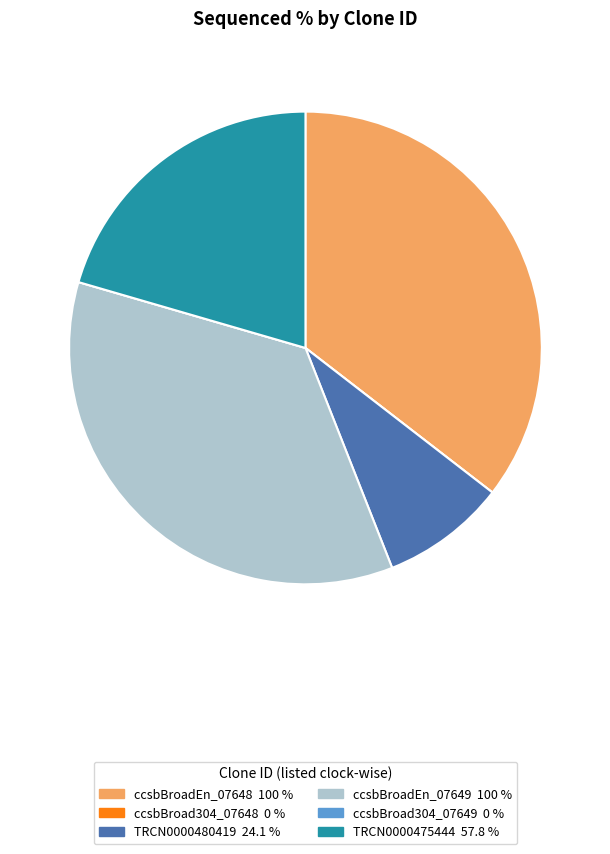

Is the sum of ccsbBroadEn_07648 and TRCN0000475444 greater than half?

Yes